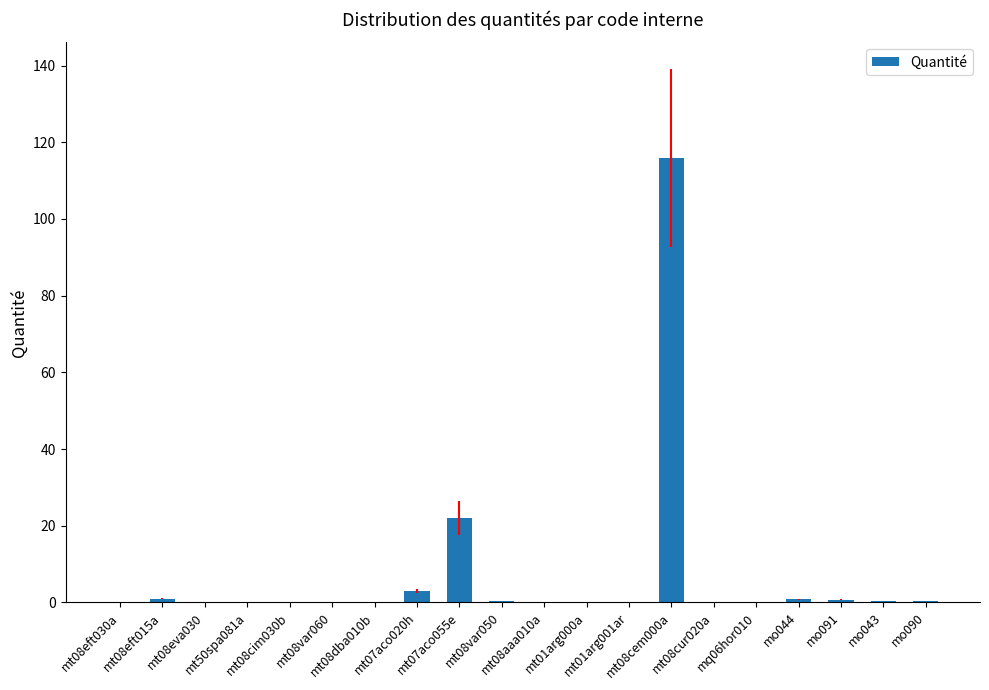

How many categories are shown in the chart?

20